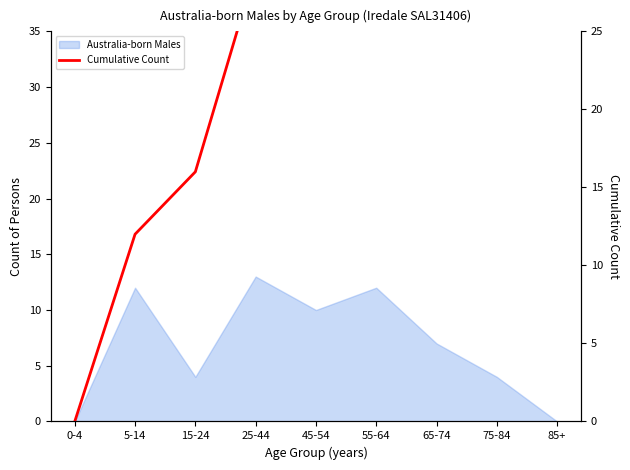

The value at 0-4 is 31. True or false?

False